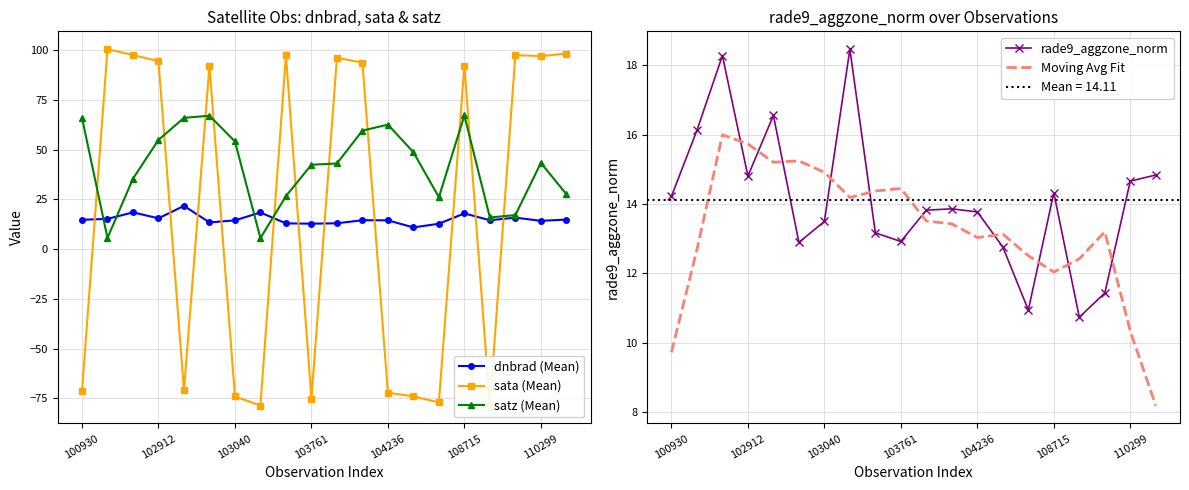

What are all the series names shown in the legend?

dnbrad (Mean), sata (Mean), satz (Mean), rade9_aggzone_norm, Moving Avg Fit